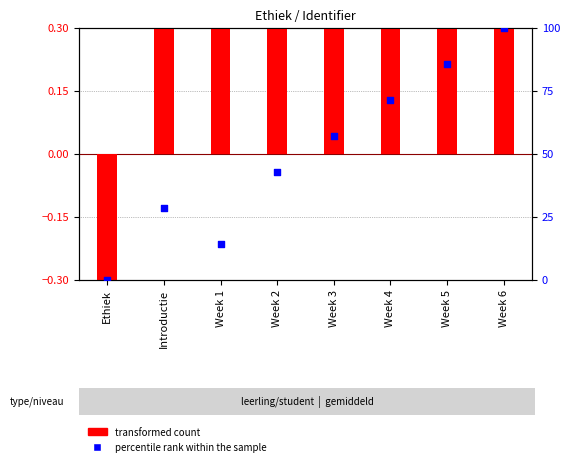

What are all the series names shown in the legend?

transformed count, percentile rank within the sample